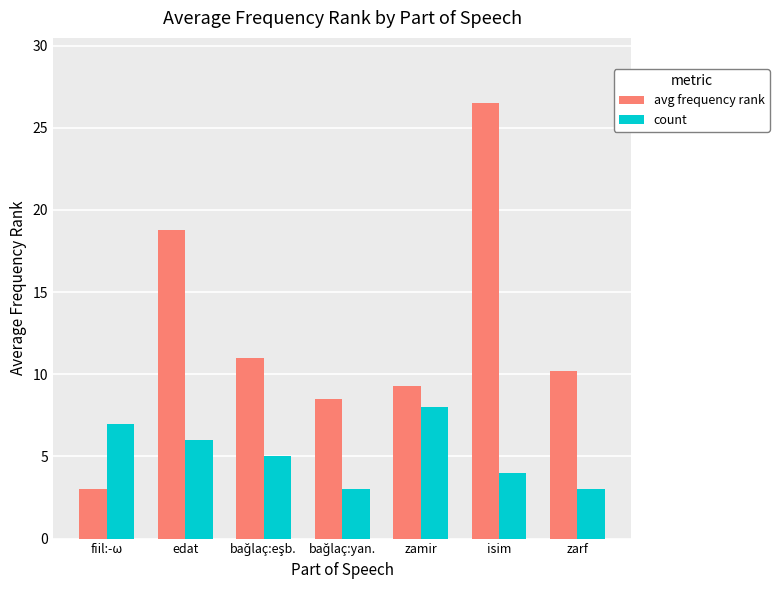

At how many categories does at least one series exceed 25?

1